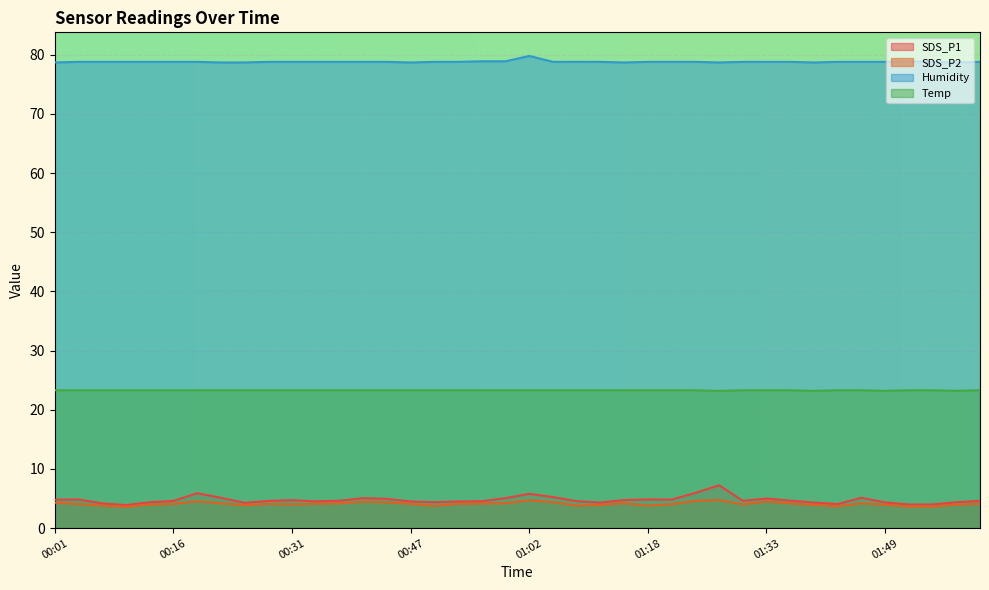

List the labels in order of Humidity value, largest first.

01:02, 00:56, 00:59, 01:52, 00:04, 00:07, 00:10, 00:13, 00:16, 00:19, 00:28, 00:31, 00:34, 00:37, 00:41, 00:44, 00:50, 00:53, 01:05, 01:08, 01:11, 01:18, 01:21, 01:24, 01:30, 01:33, 01:36, 01:43, 01:46, 01:49, 01:55, 02:01, 00:01, 00:22, 00:25, 00:47, 01:15, 01:27, 01:39, 01:58